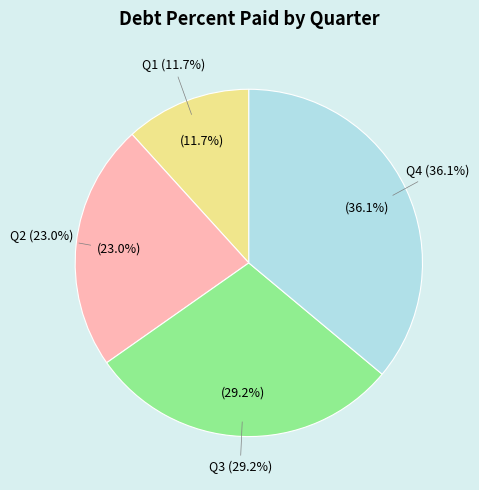

Which category has the biggest portion of the pie?

Q4